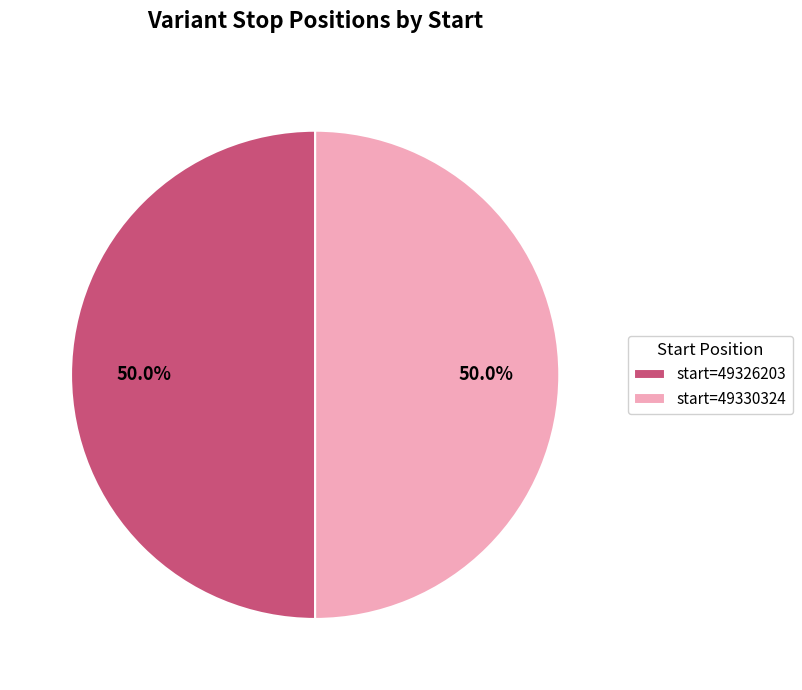

Approximately how many times larger is the value at start=49326203 compared to start=49330324?

1.0